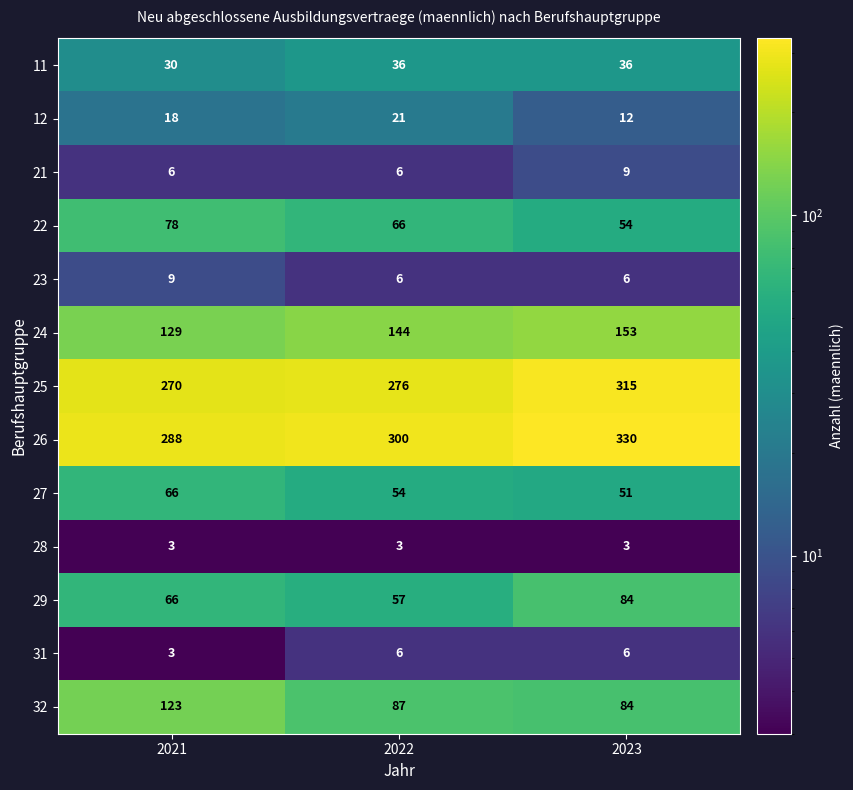

Which series changed the most between 2021 and 2022?

32